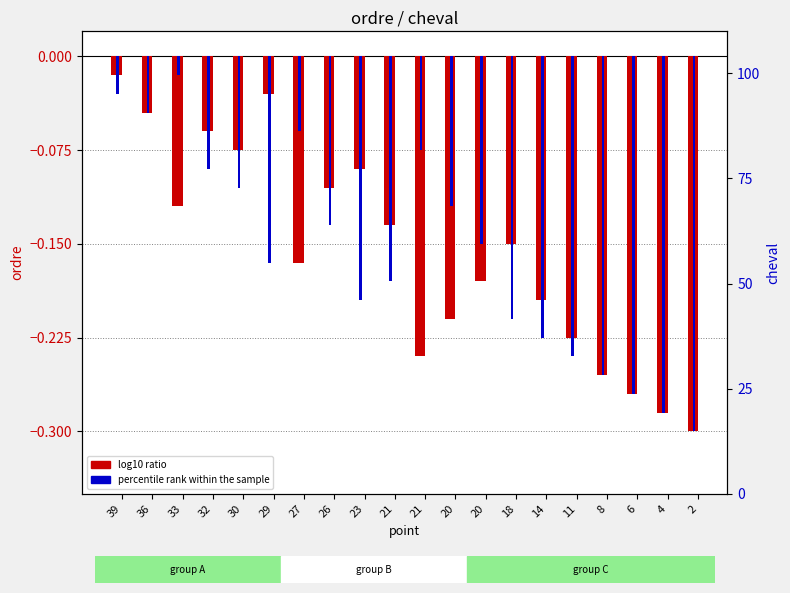

The percentile rank (cheval) series shows -0.2 at 18. True or false?

True